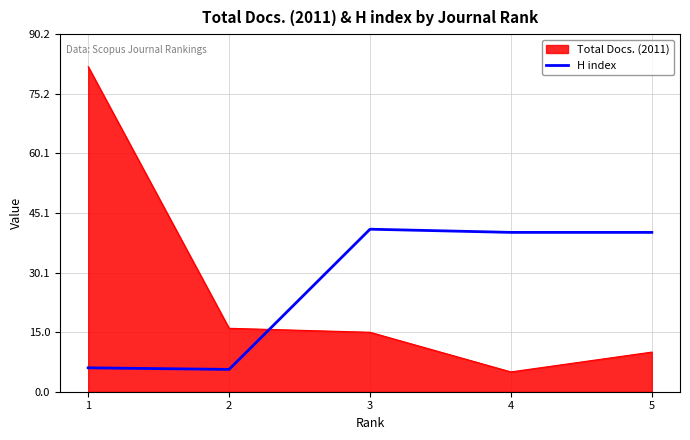

What is the difference between the second highest and second lowest values in the H index series?

34.2